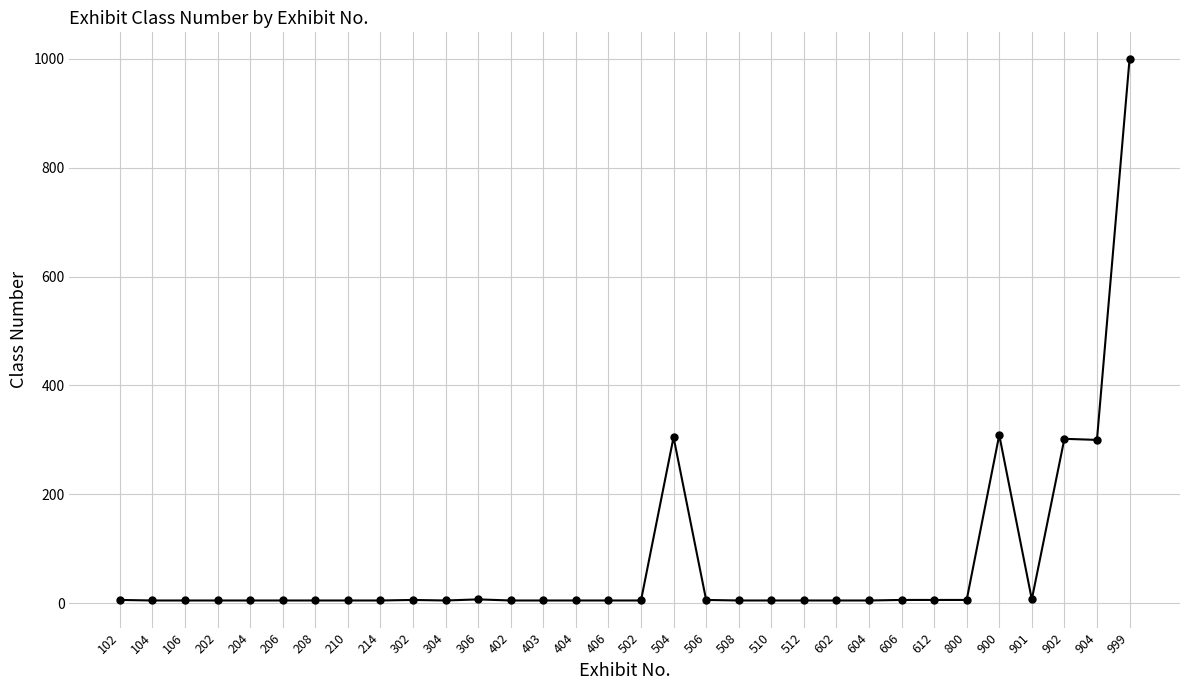

How many values exceed 5?

13